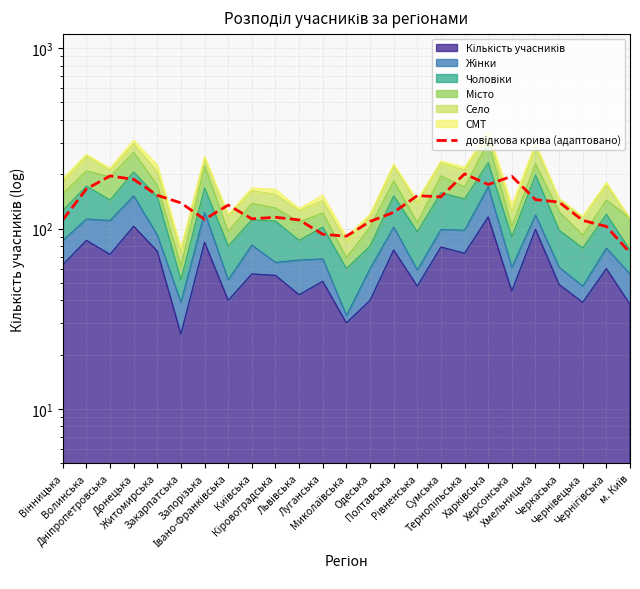

Where is the first local minimum?

Запорізька